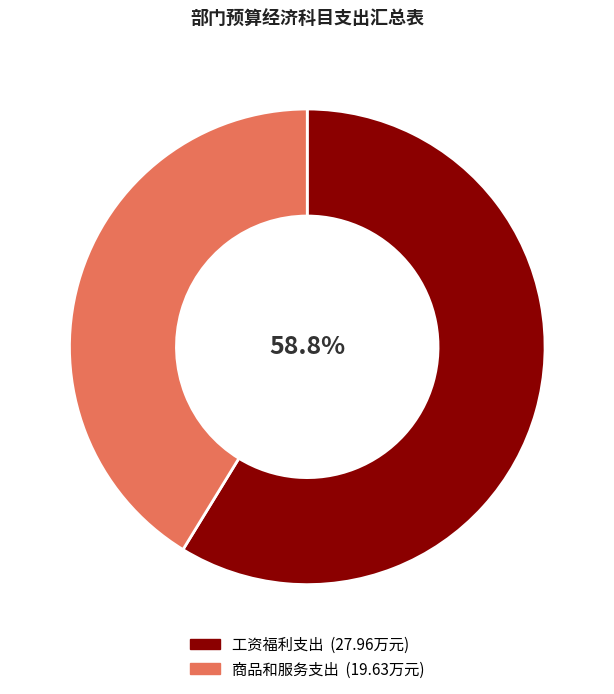

Is it true that 工资福利支出 is 46% of the pie?

False